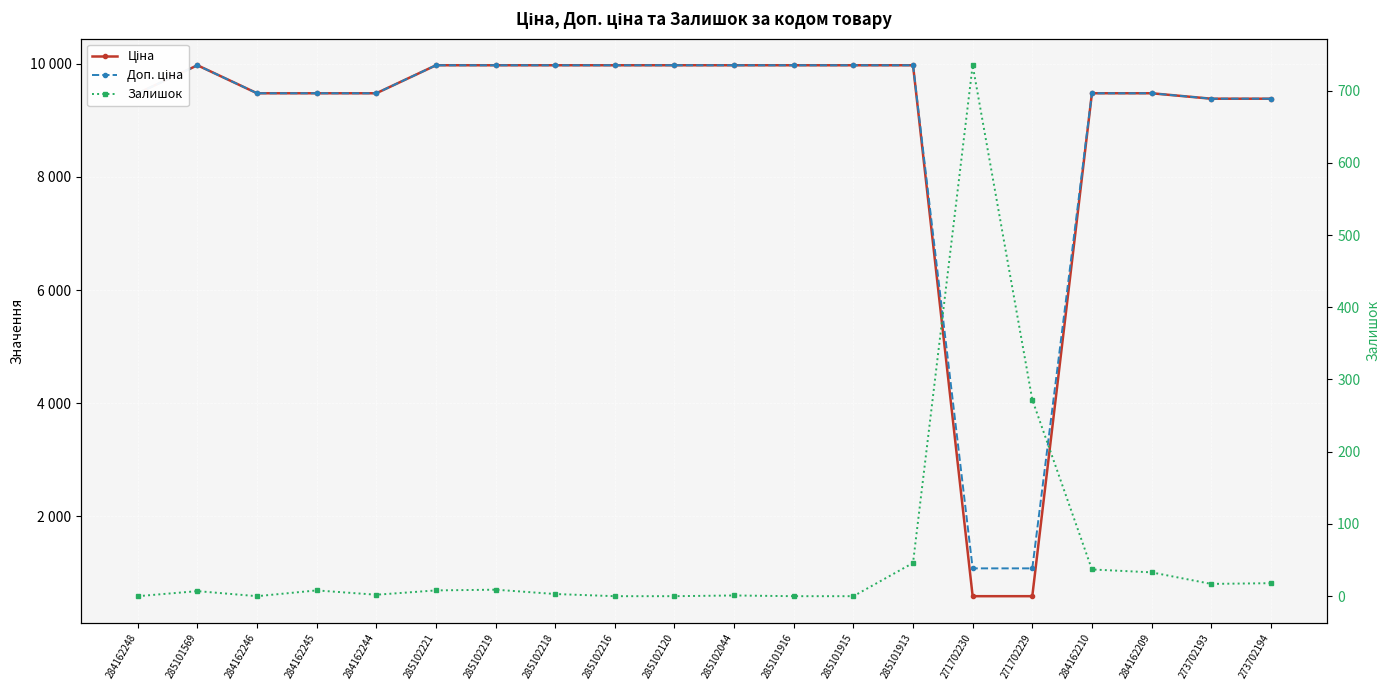

Between 285101916 and 273702194, which series saw the biggest shift?

Ціна